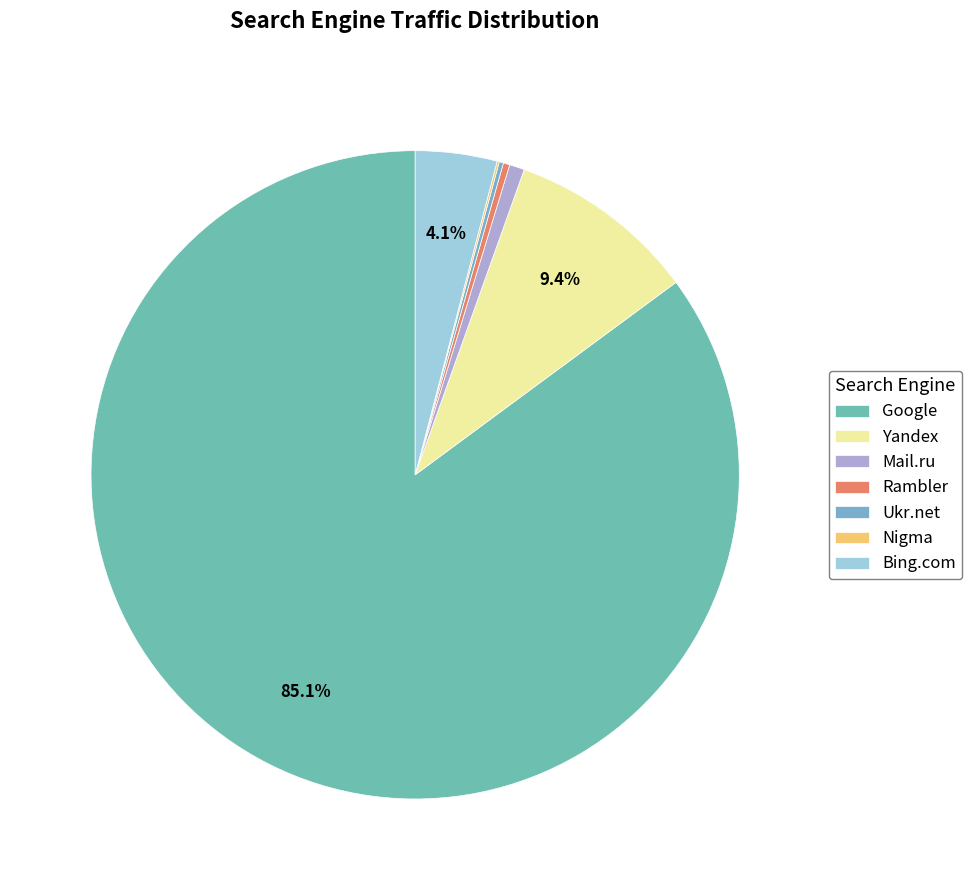

Is Mail.ru the majority of the pie?

No